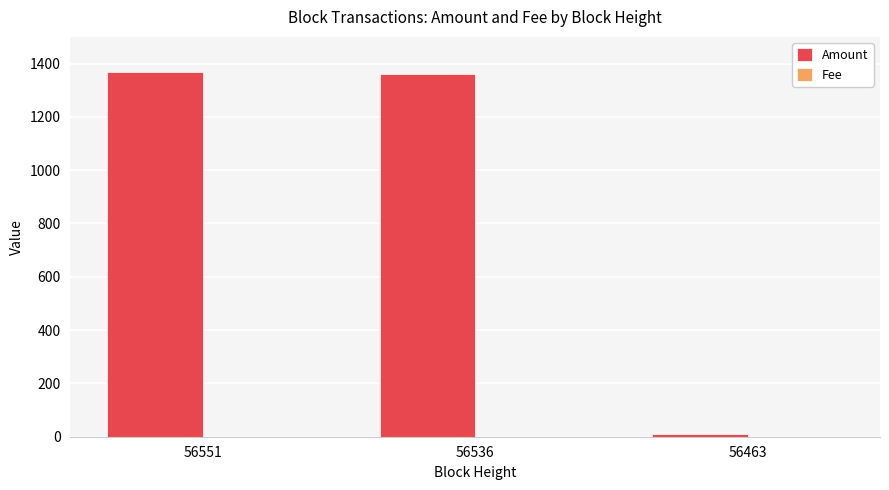

How many data points does each series have?

3